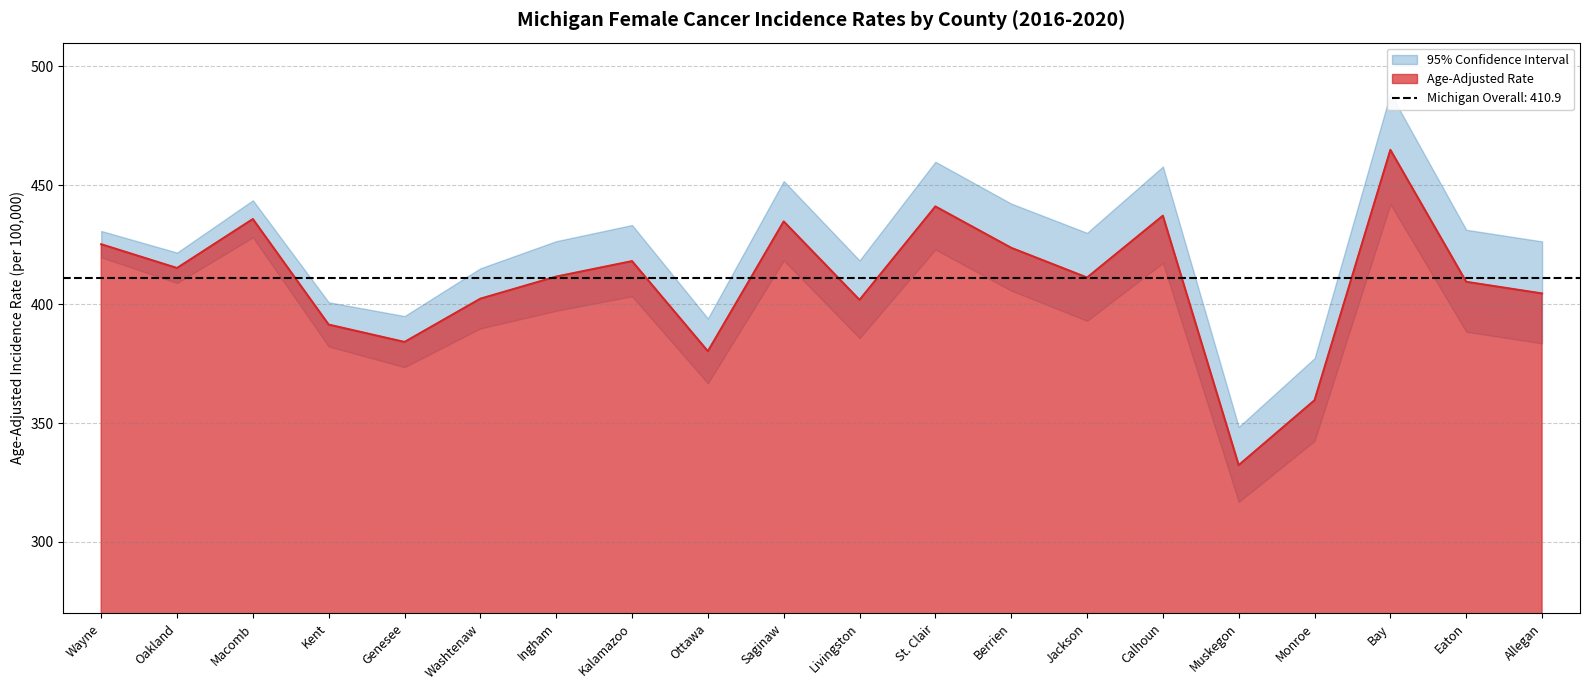

What is the highest value of the Age-Adjusted Rate series?

464.9